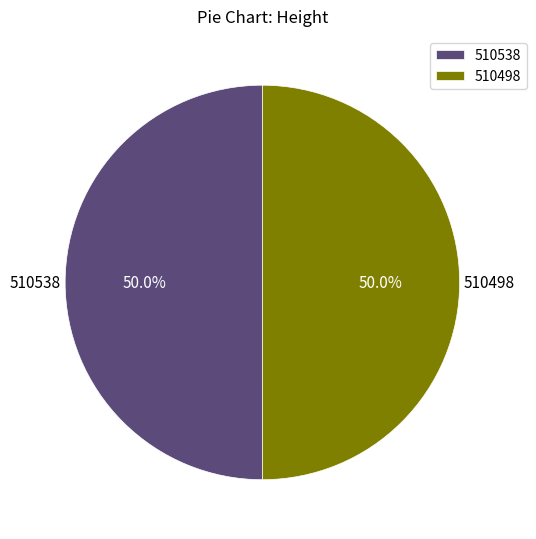

To the nearest percent, what percentage of the pie is 510498?

50%